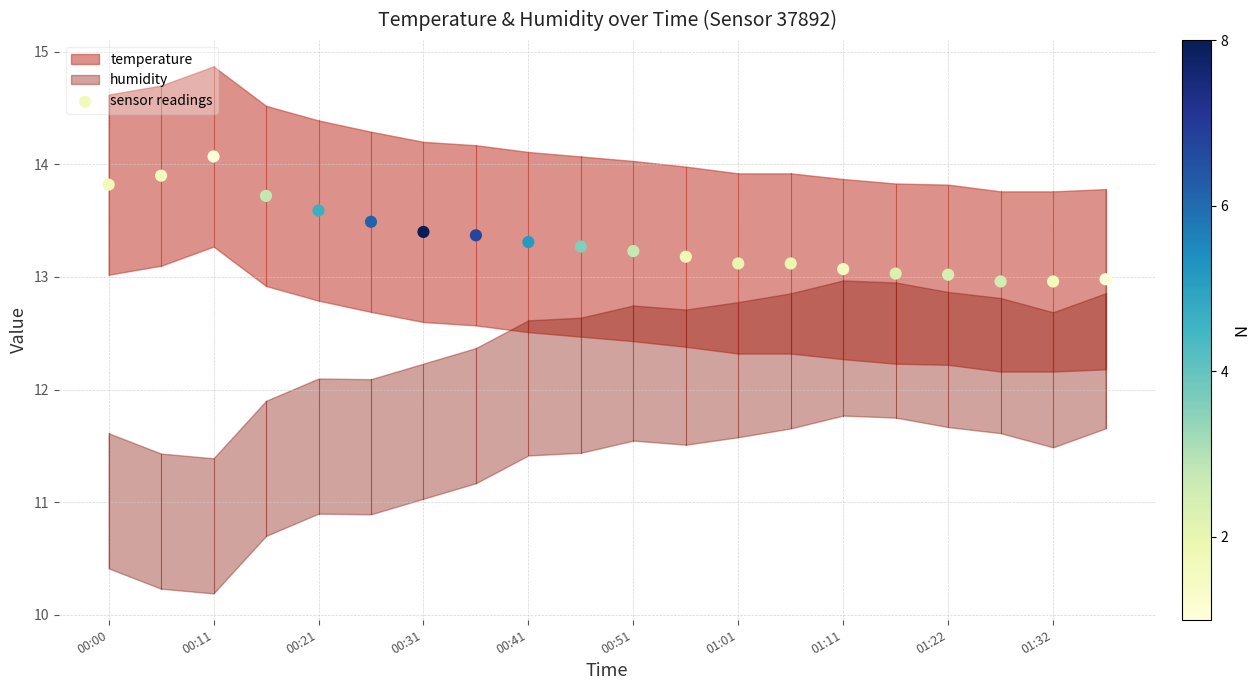

What is the range of Y values (max minus min)?

1.1